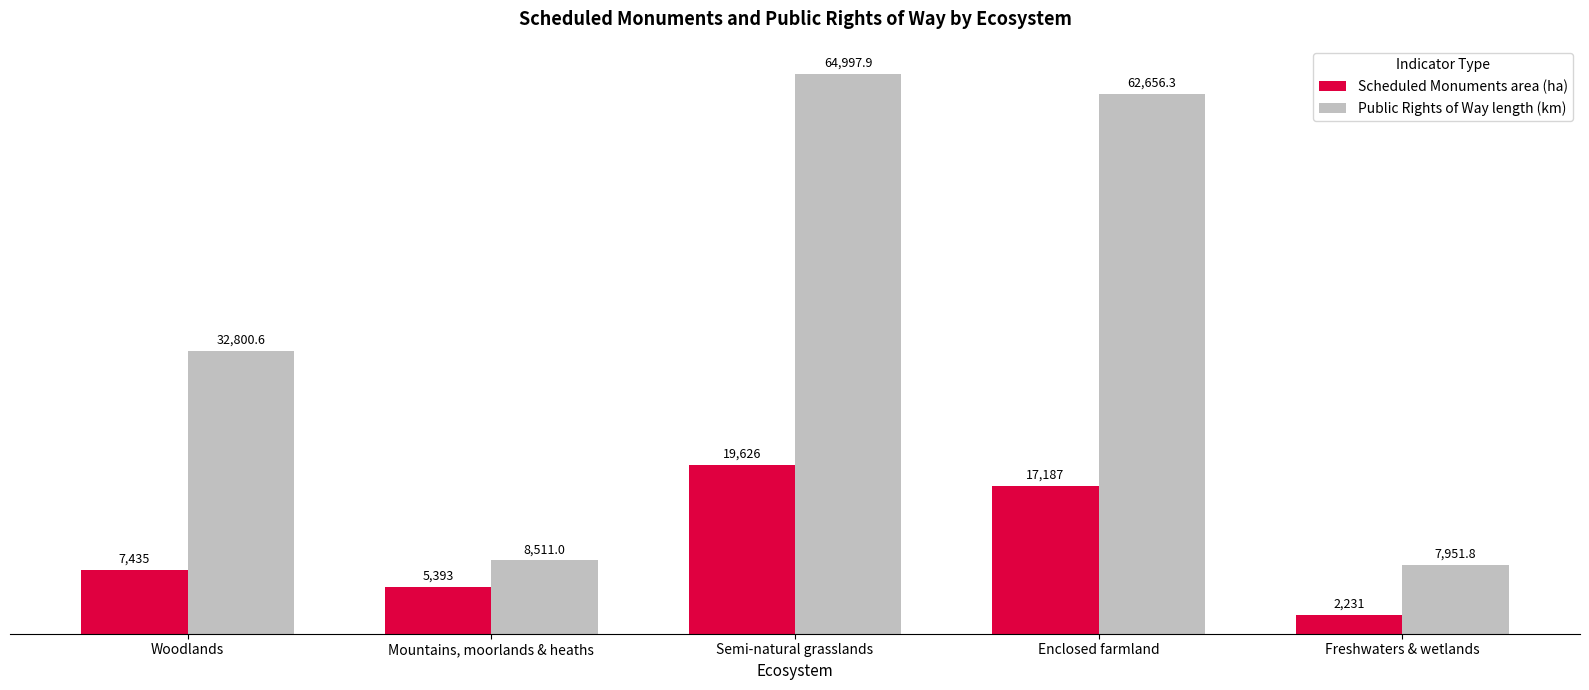

How many data points in Public Rights of Way length (km) are less than 32800?

2